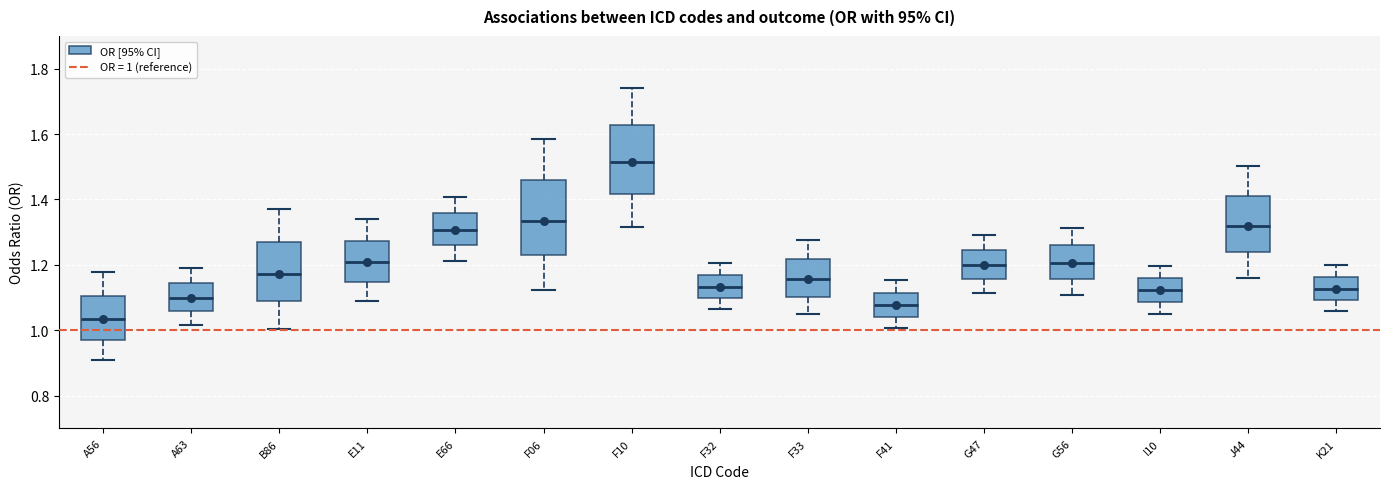

Where is the upper edge of the box for F32 on the y-axis? The values are not printed on the chart, so give them approximately, as read against the axis.

1.18